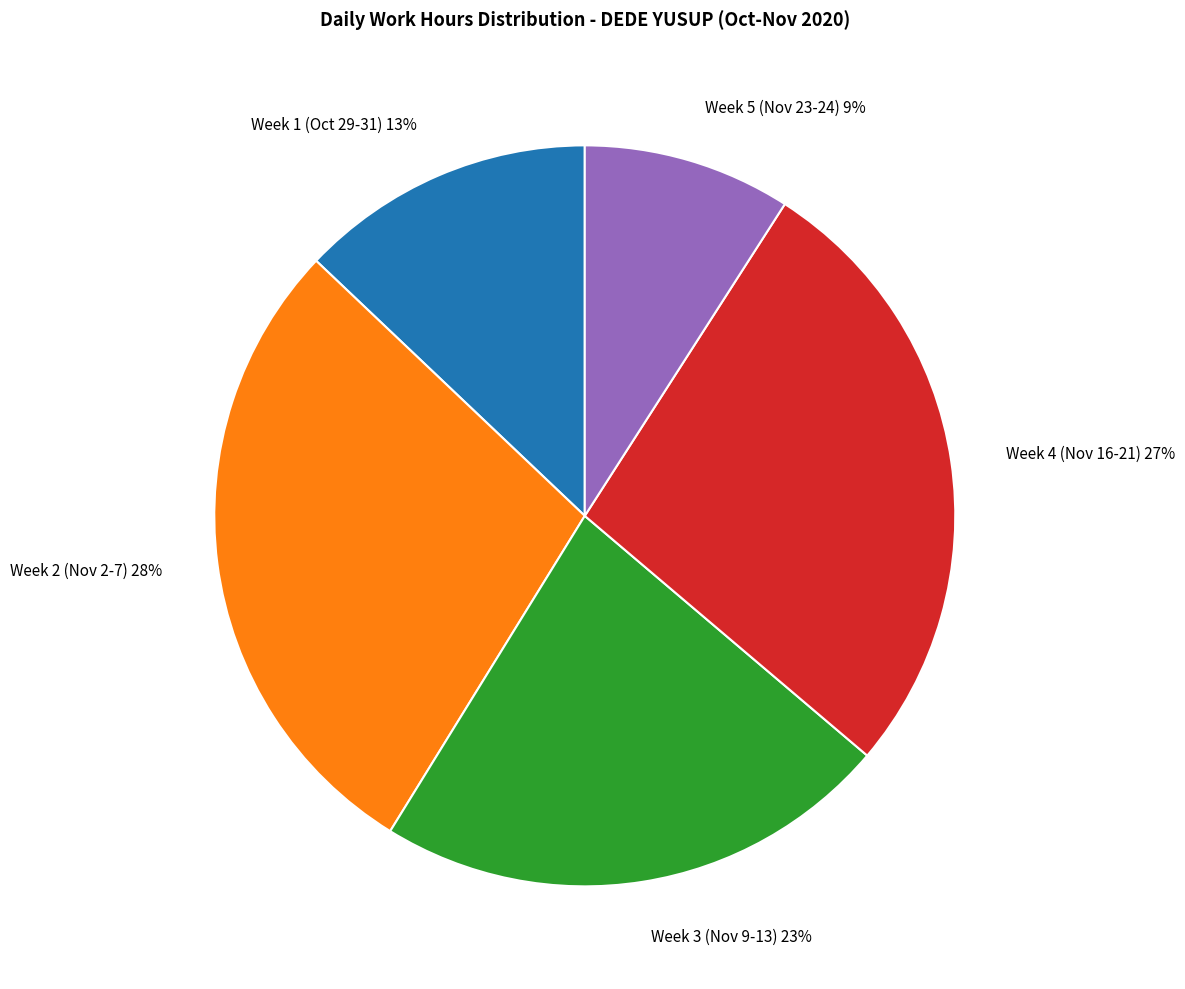

Does any single category account for the majority?

No